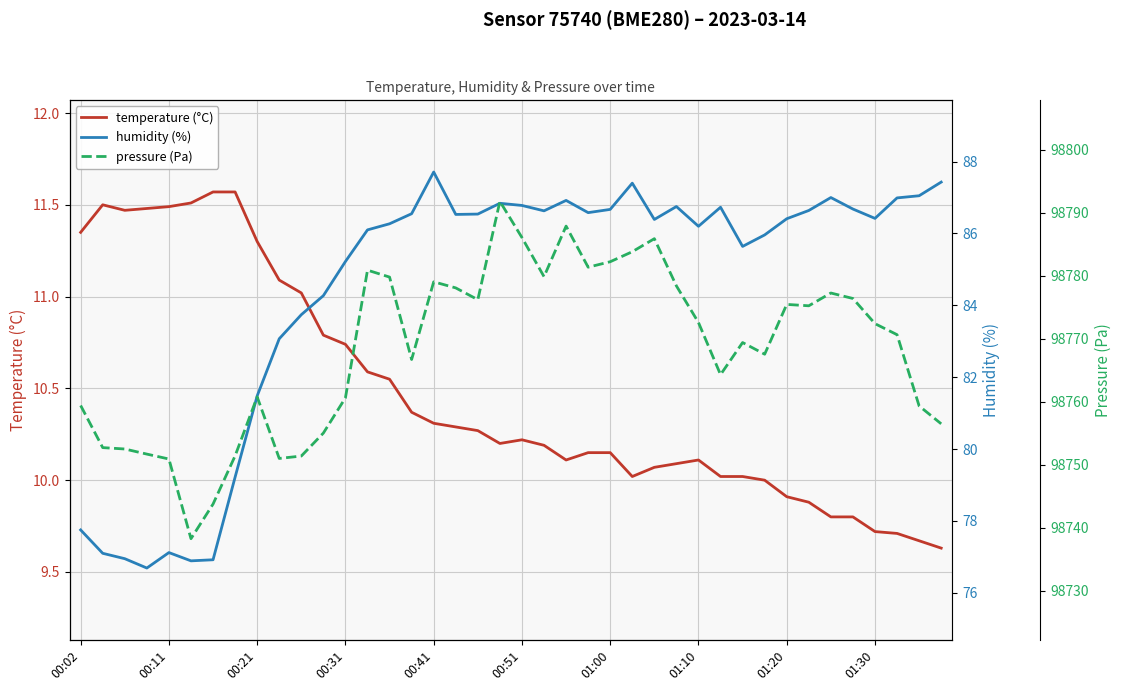

True or false: humidity (%) and temperature (°C) intersect in this chart.

False